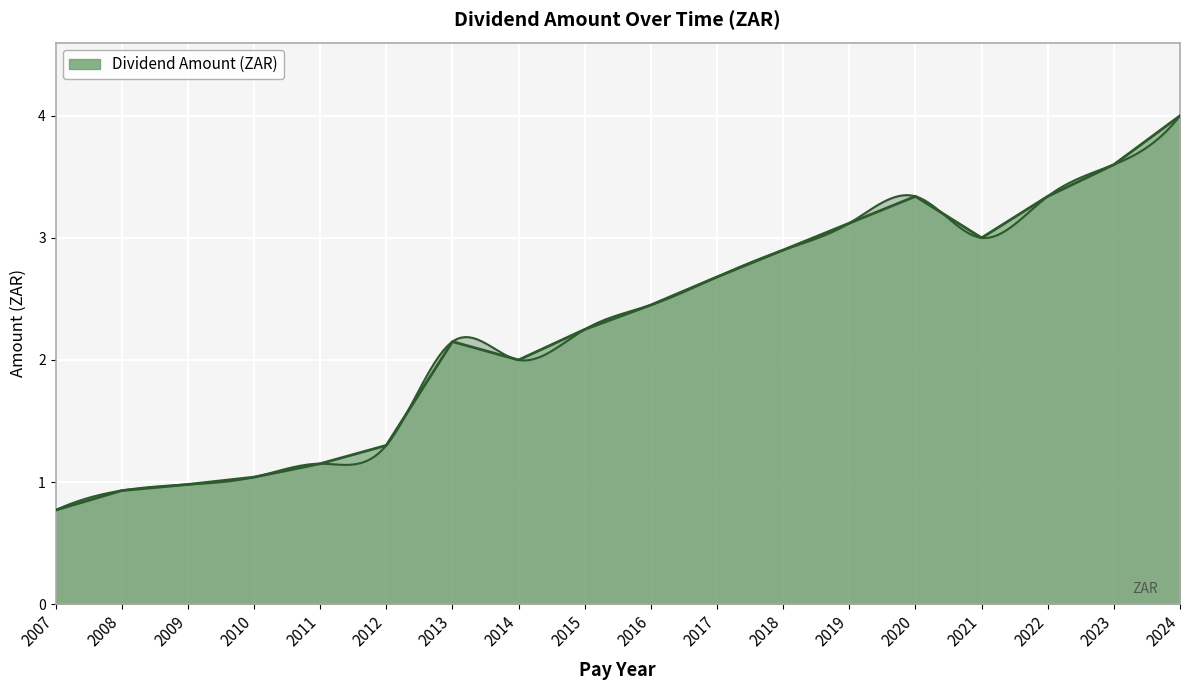

What value does the data have at 2024?

4.0